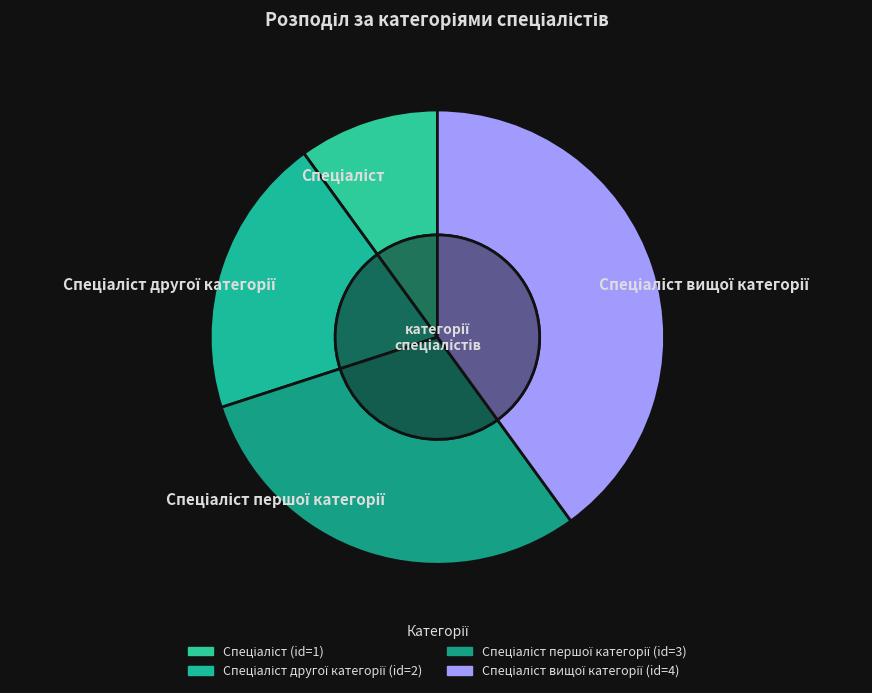

True or false: Спеціаліст першої категорії accounts for 30% of the total.

True